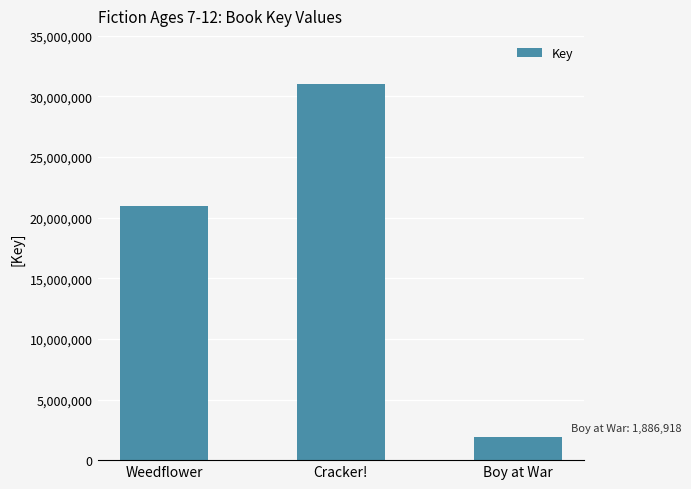

What is the label of the 1st bar from the right?

Boy at War